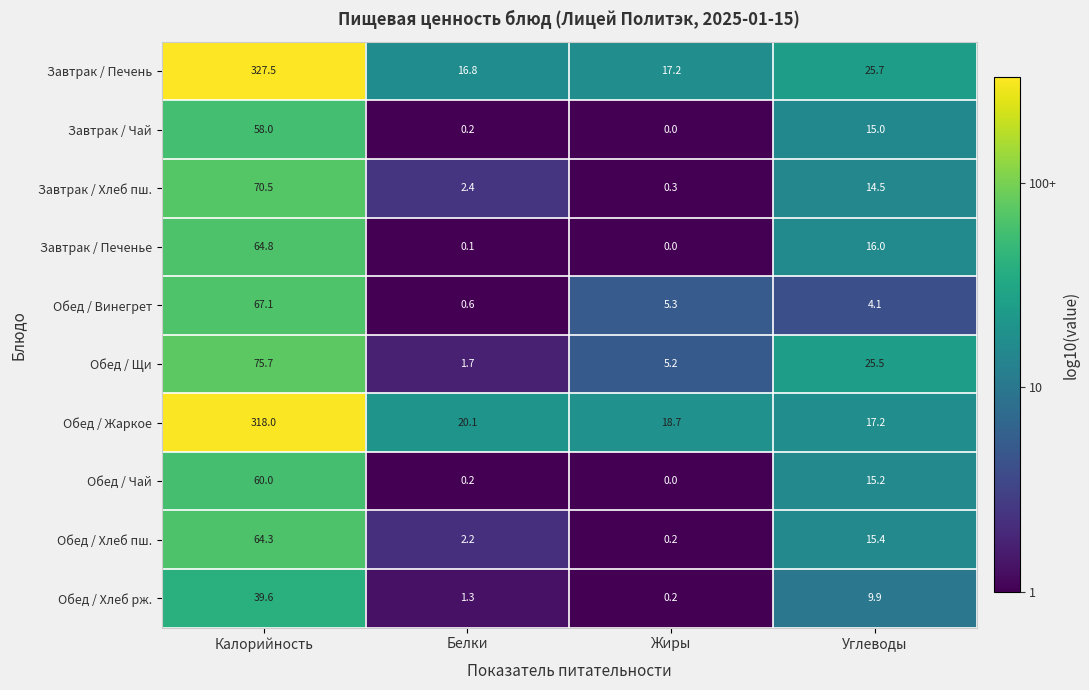

What is the sum of the Обед / Жаркое values at Углеводы and Жиры?

35.9